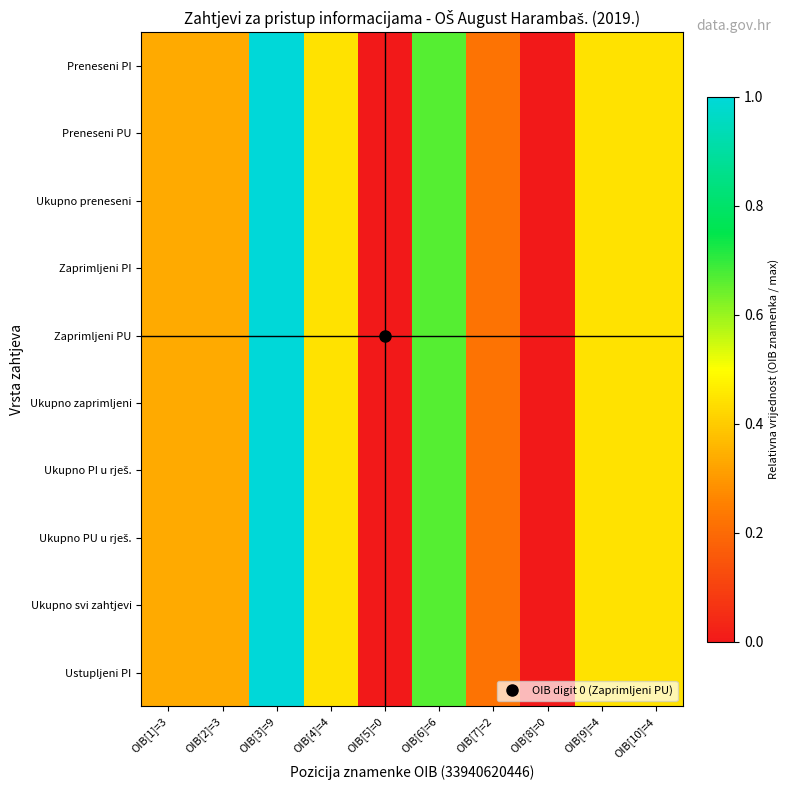

Which has a higher value, OIB[8]=0 or OIB[6]=6?

OIB[6]=6